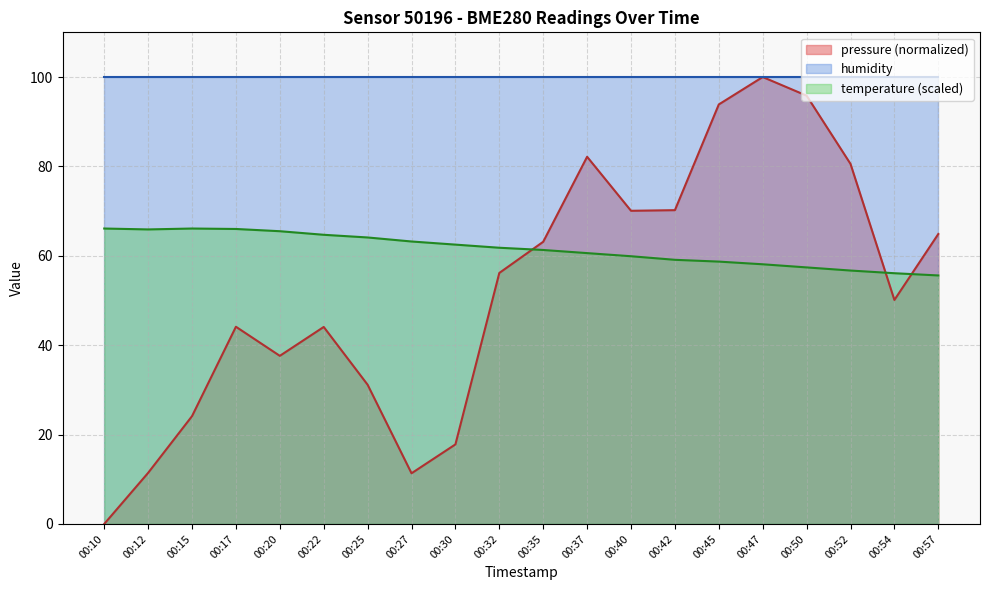

How many categories are shown in the chart?

20